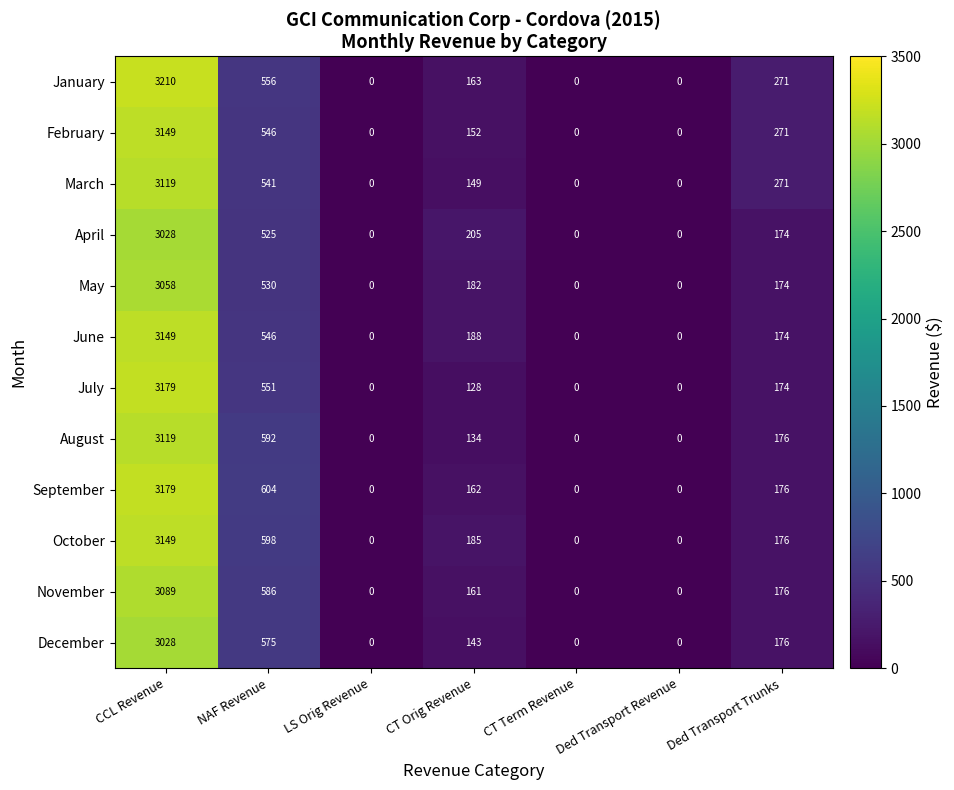

What is the maximum value shown in the chart?

3210